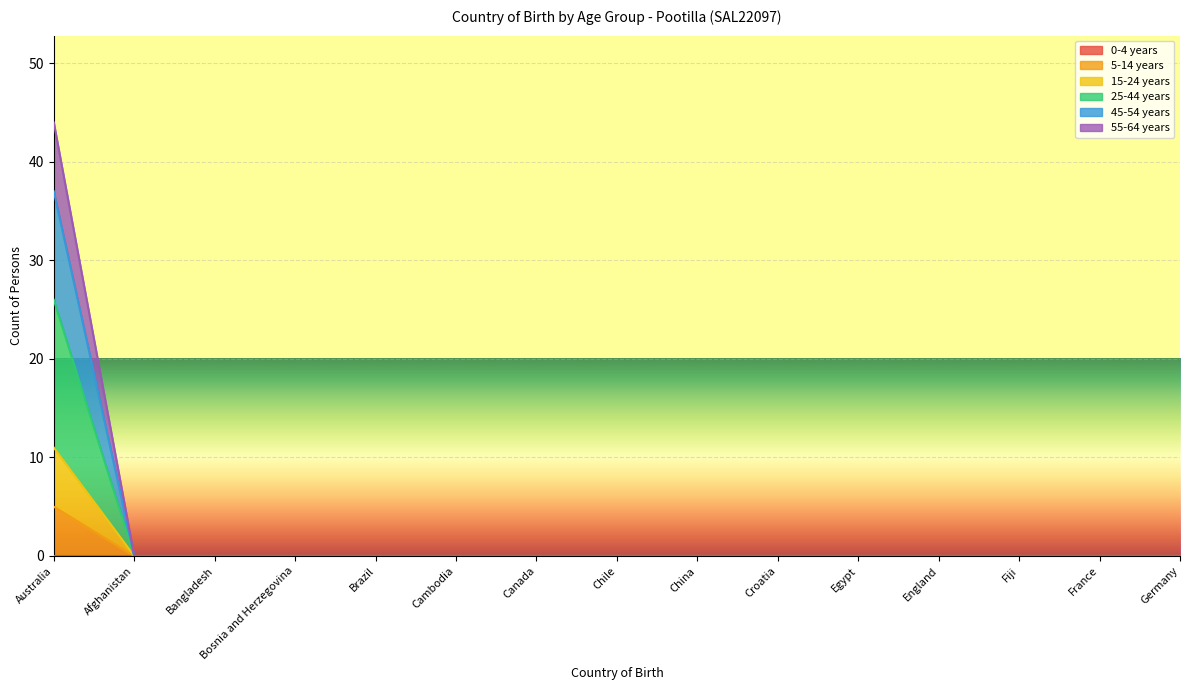

True or false: 25-44 years and 55-64 years intersect in this chart.

False